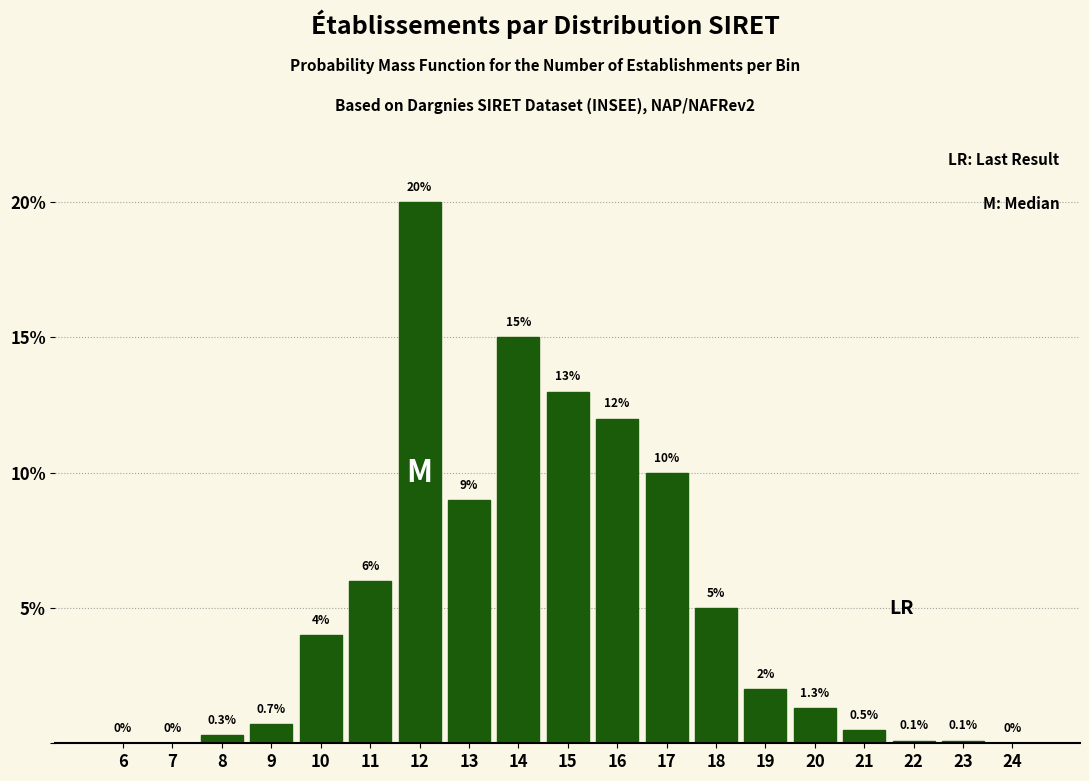

Reading left to right, extract all data points from this chart.

6=0.0	7=0.0	8=0.3	9=0.7	10=4.0	11=6.0	12=20.0	13=9.0	14=15.0	15=13.0	16=12.0	17=10.0	18=5.0	19=2.0	20=1.3	21=0.5	22=0.1	23=0.1	24=0.0